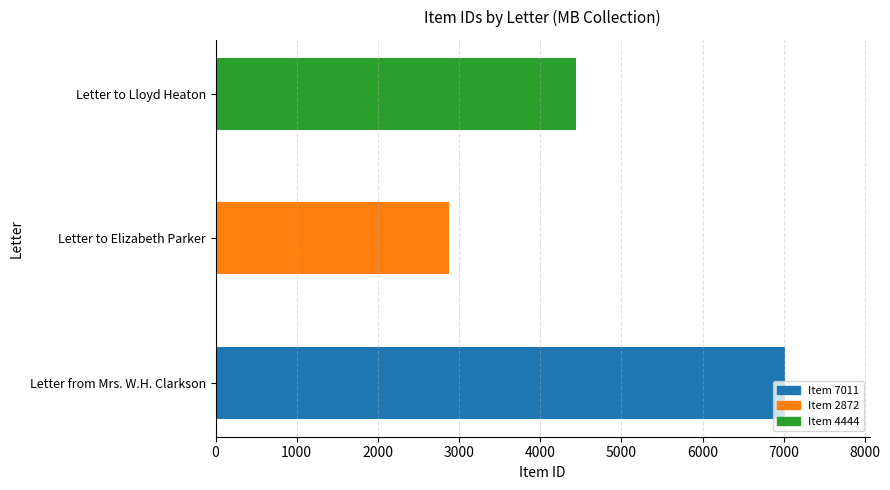

What value does the data have at Letter from Mrs. W.H. Clarkson, to the nearest 100?

7000